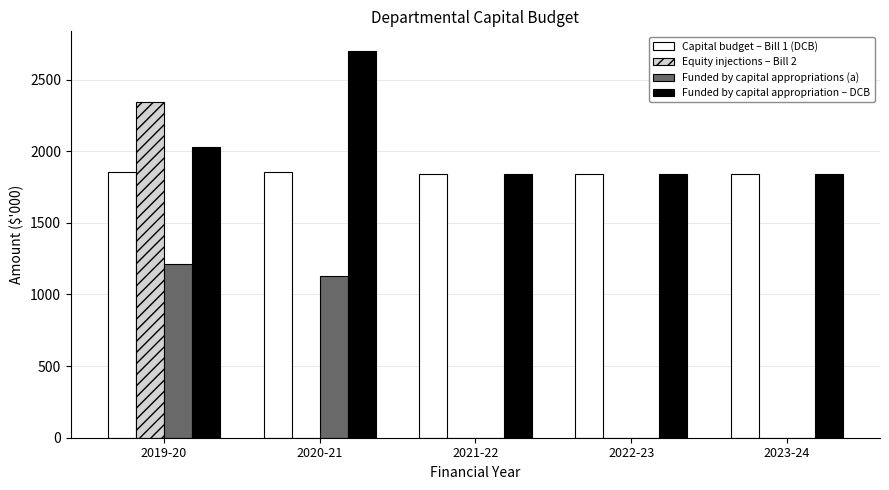

Between 2019-20 and 2021-22, which series saw the biggest shift?

Equity injections – Bill 2